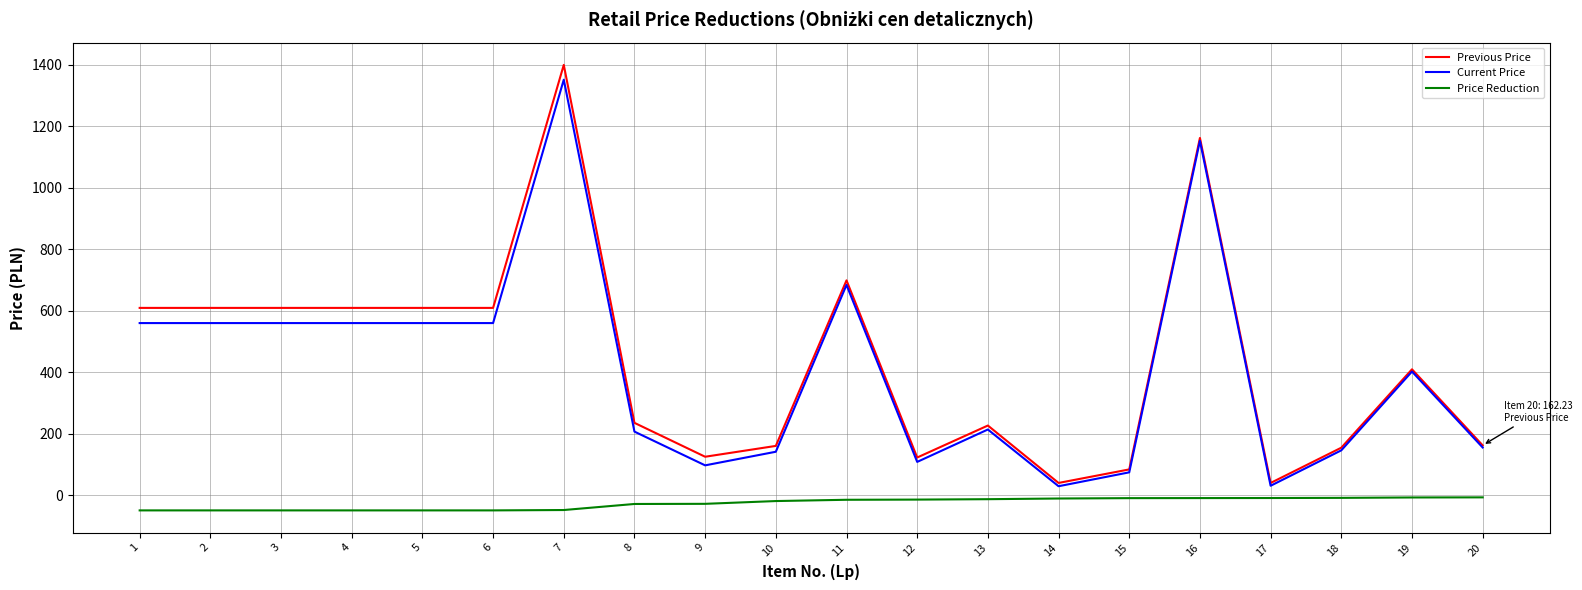

How many values in the Current Price series exceed 402?

10